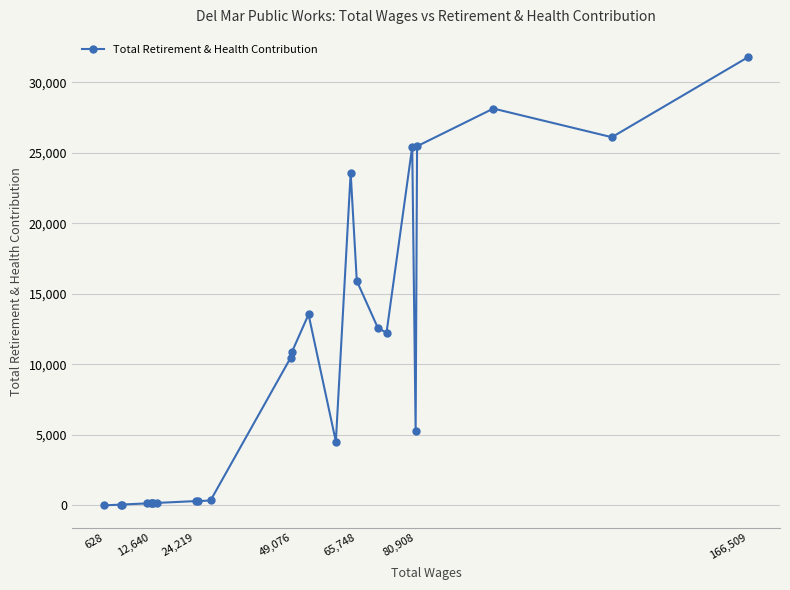

What is the greatest value displayed?

31783